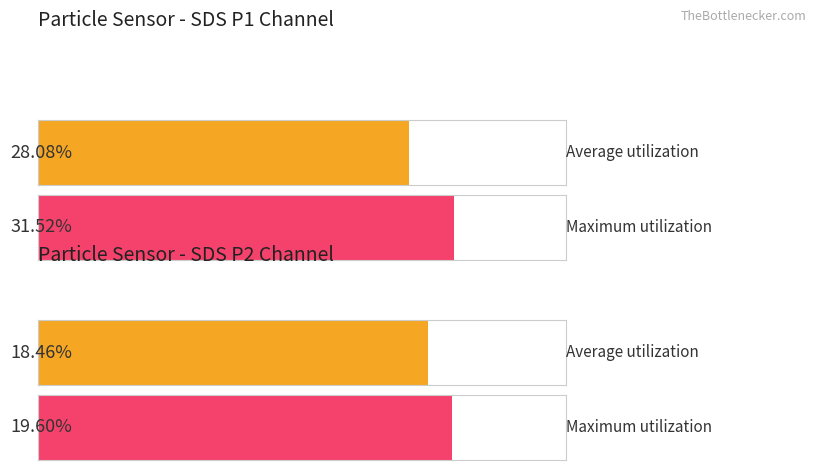

At how many categories does at least one series exceed 31?

1